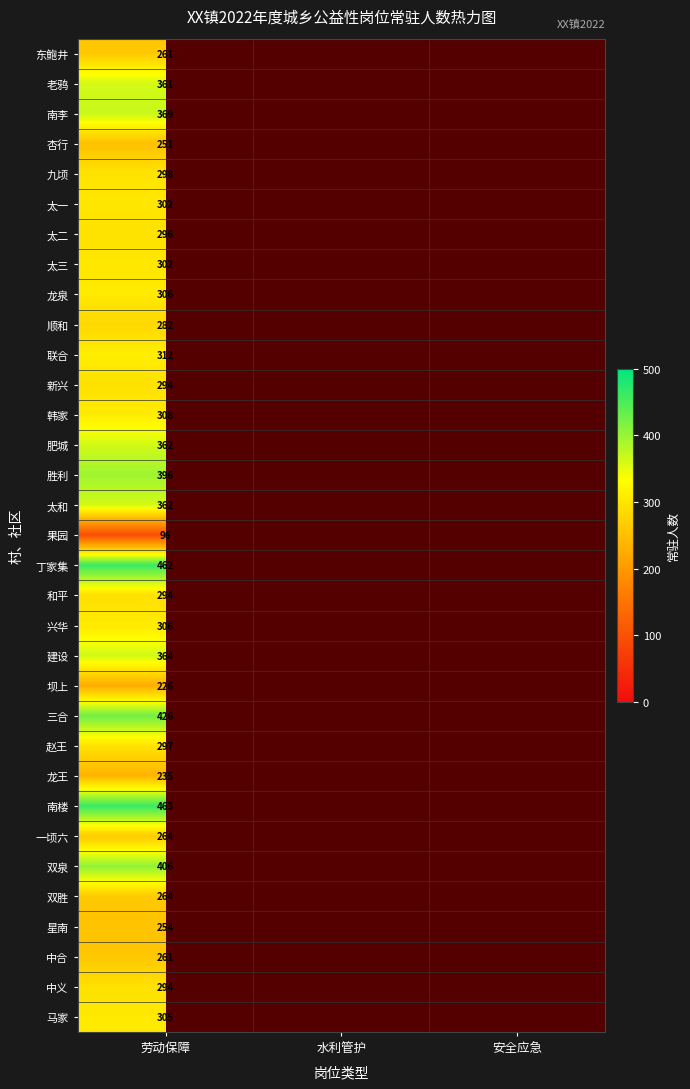

The value of 太二 at 劳动保障 is 176. True or false?

False